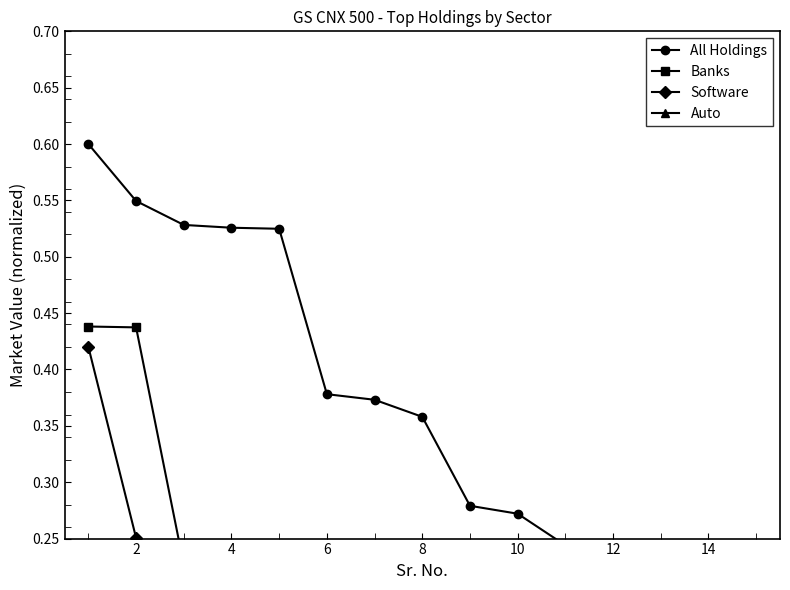

True or false: All Holdings has more than 1 interior local peaks.

False